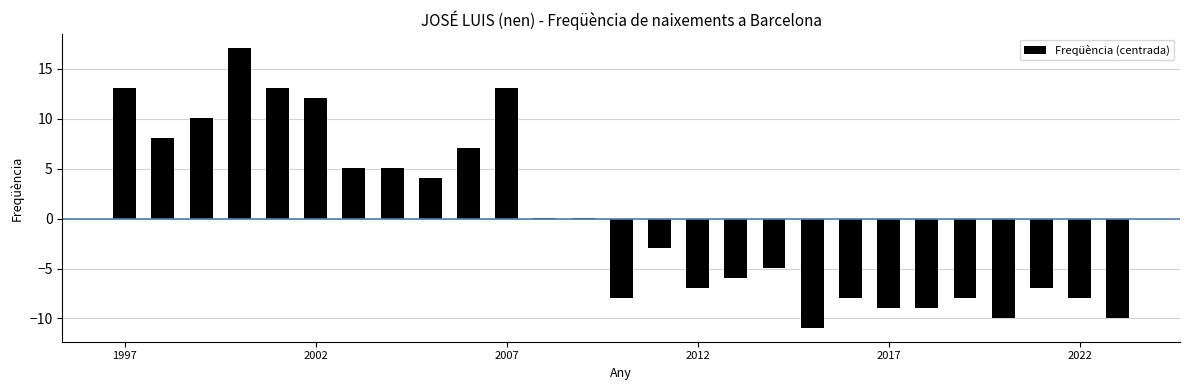

What is the greatest value displayed?

17.1